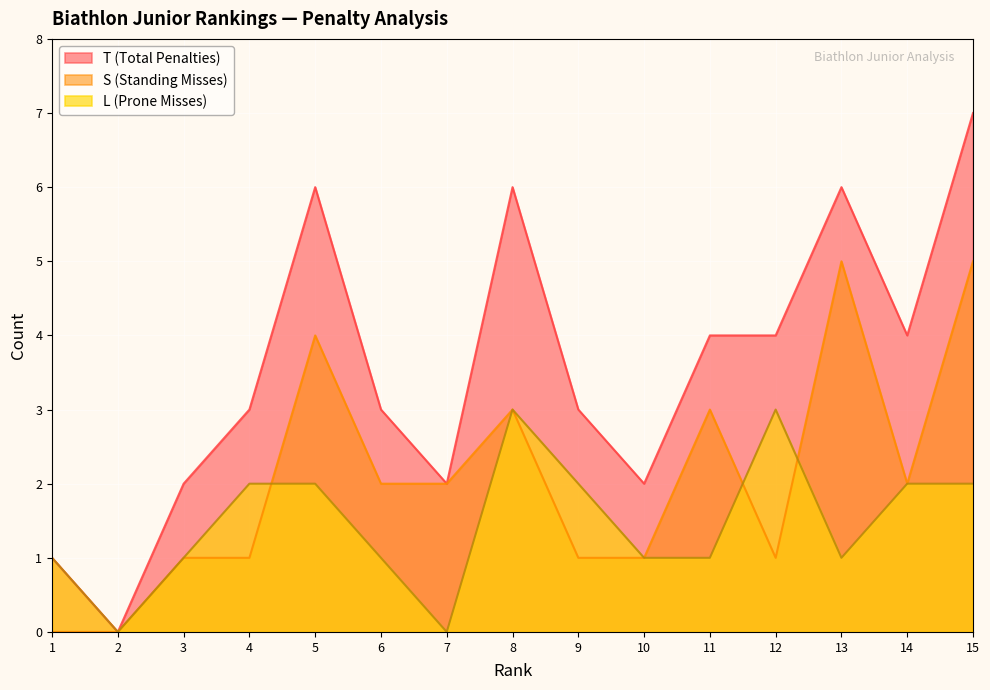

At which label does T first exceed 3?

5